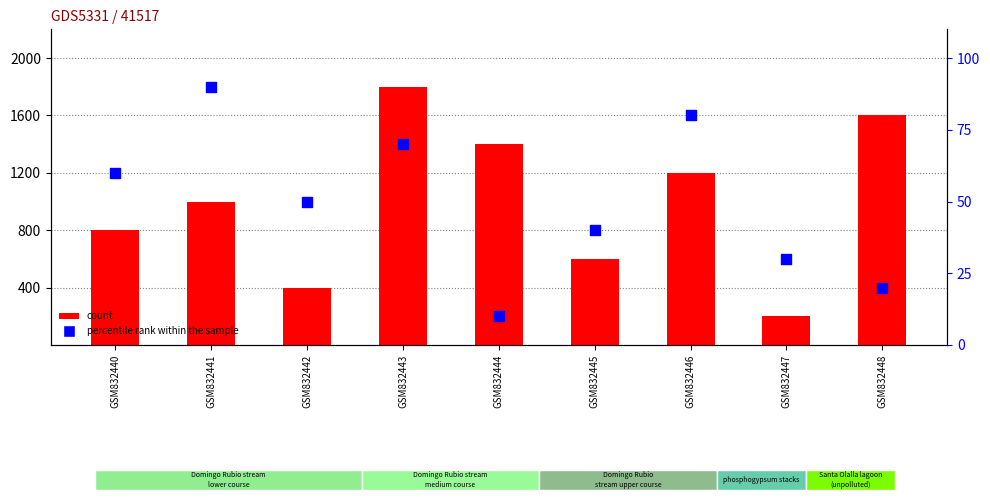

At which category is the sum across all series the highest?

GSM832443